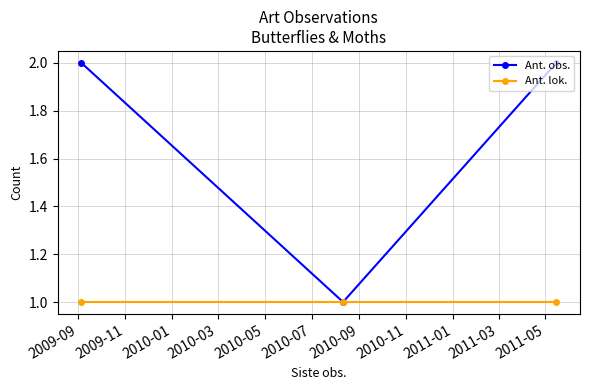

Which series has the largest total across all categories?

Ant. obs.